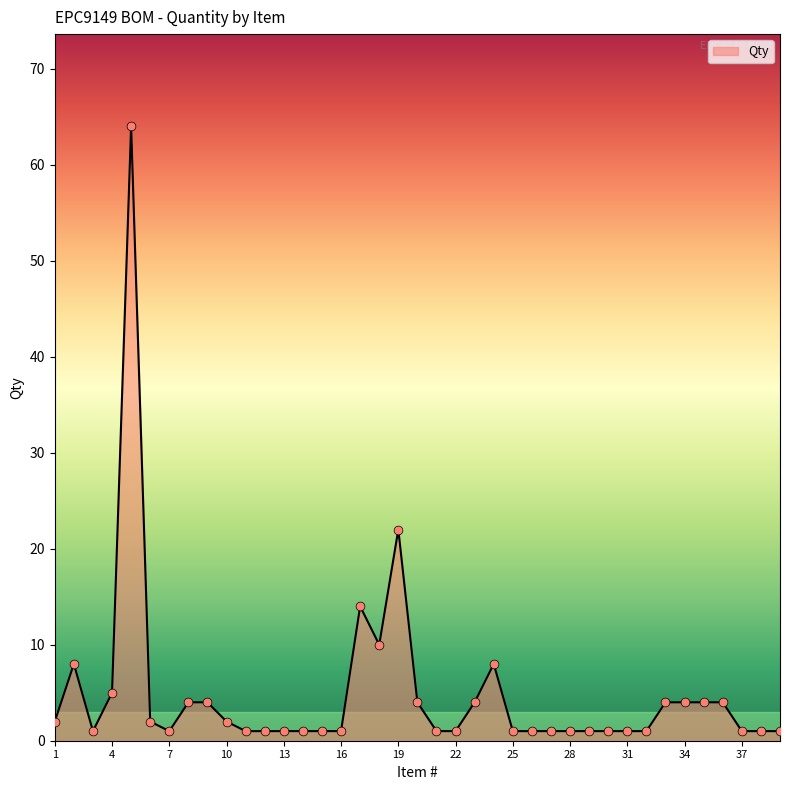

What is the greatest value displayed?

64